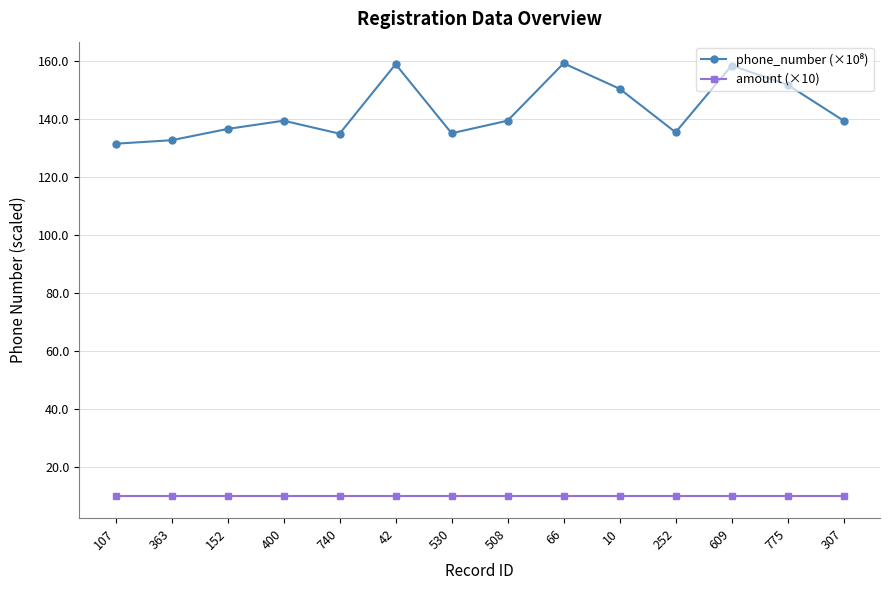

What is the smallest value displayed?

10.0